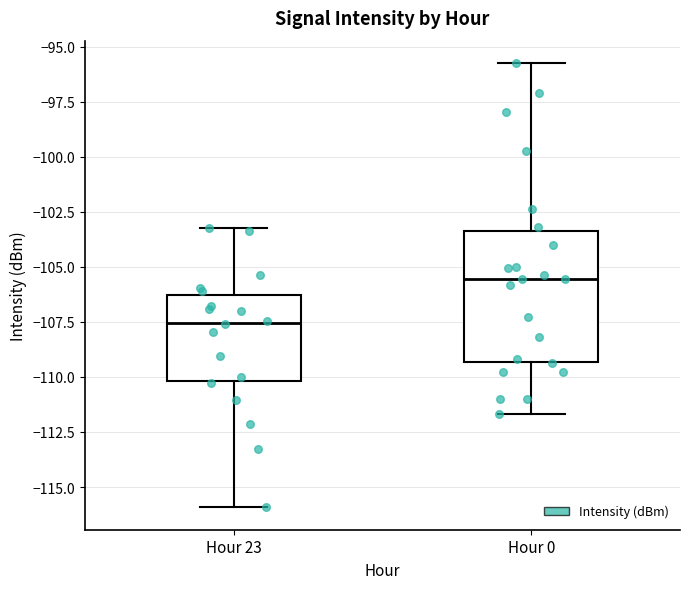

Reading left to right, transcribe this box plot: for each box, give where its median line is, the range the box spans, and where its two whiskers end, as read against the y-axis. The values are not printed on the chart, so give them approximately, as read against the axis.

Hour 23: median -107.5, box -110.0 to -106.5, whiskers -116.0 to -103.0
Hour 0: median -105.5, box -109.5 to -103.5, whiskers -111.5 to -95.5